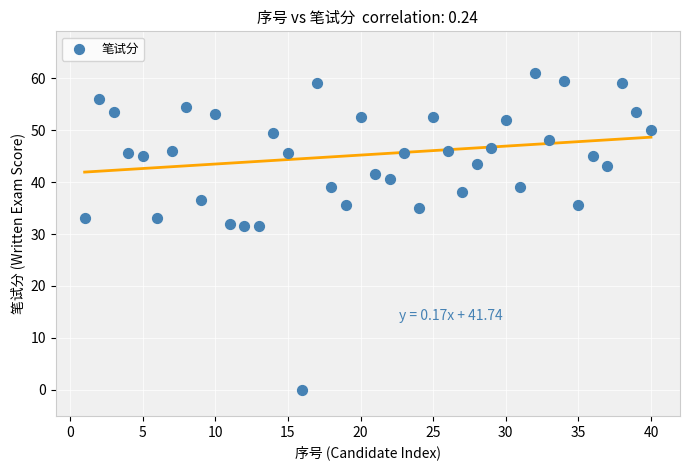

What is the range of Y values (max minus min)?

61.0